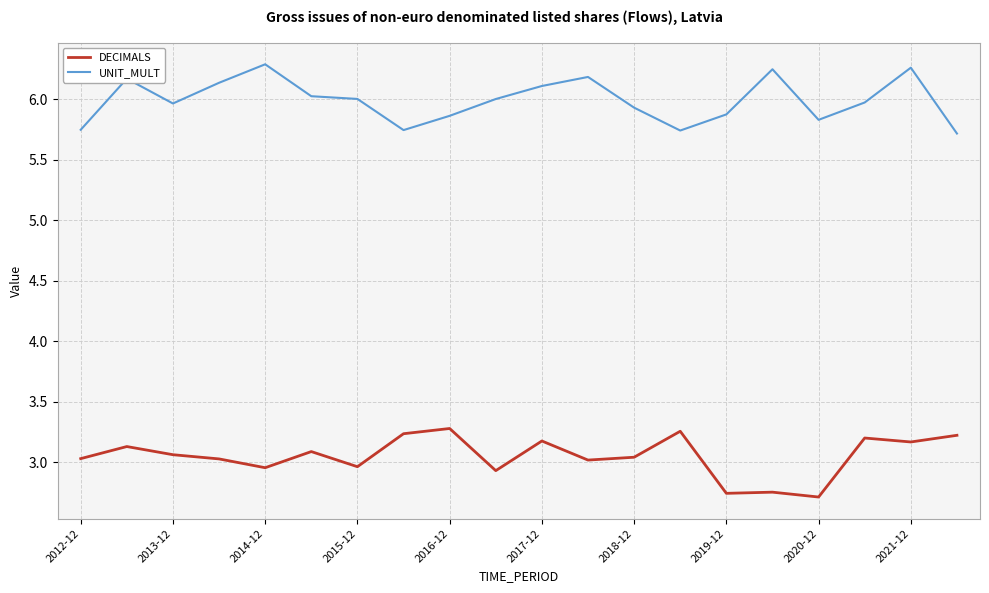

True or false: UNIT_MULT has more than 1 interior local peaks.

True